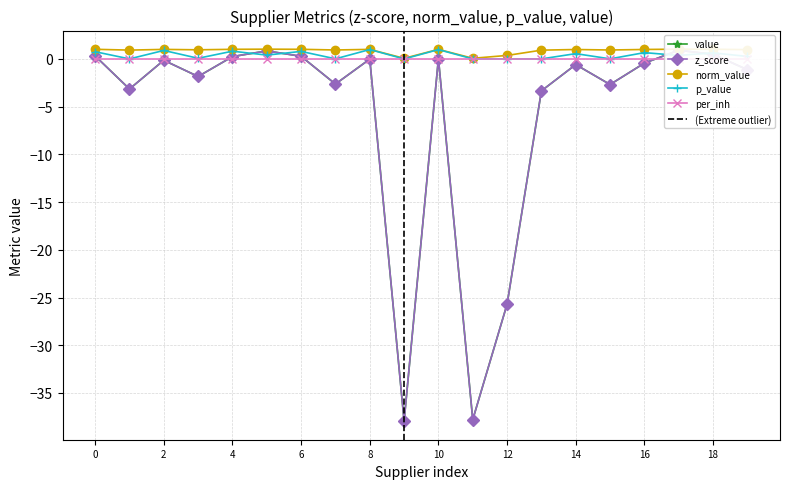

True or false: value and p_value cross at least once.

True